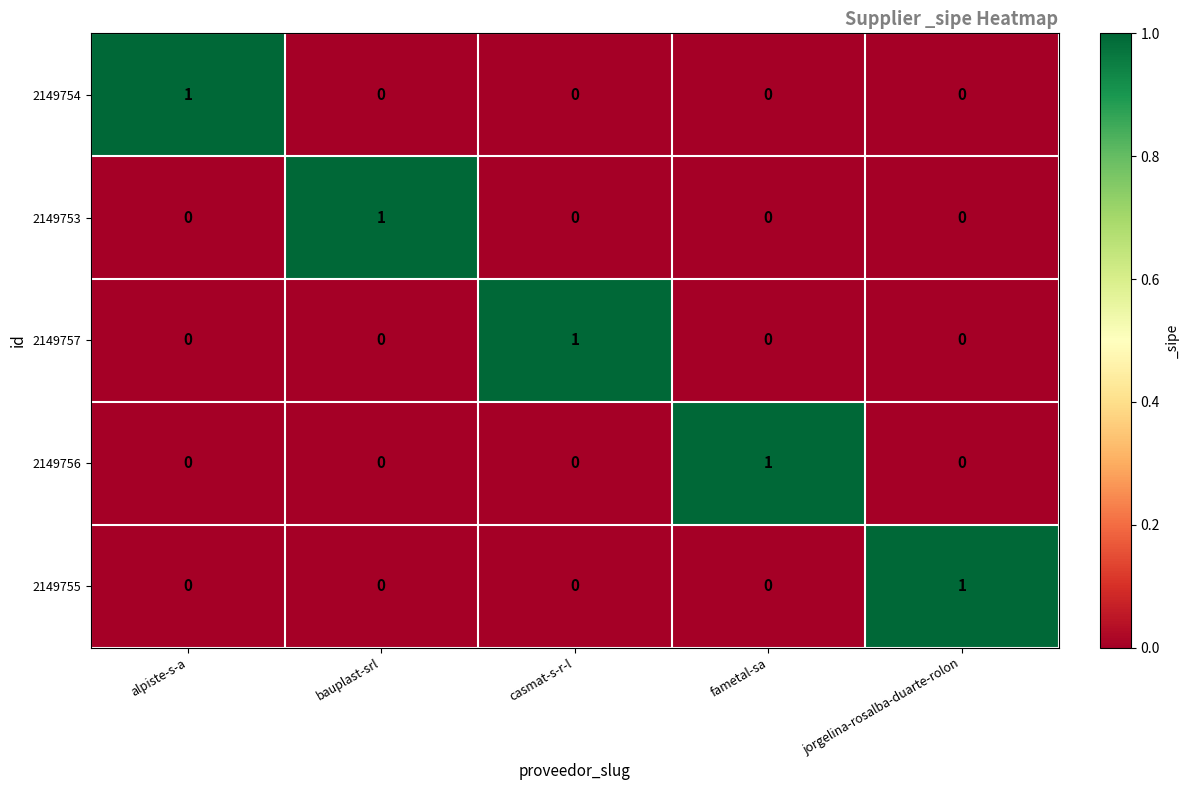

At which label does 2149757 reach its peak?

casmat-s-r-l